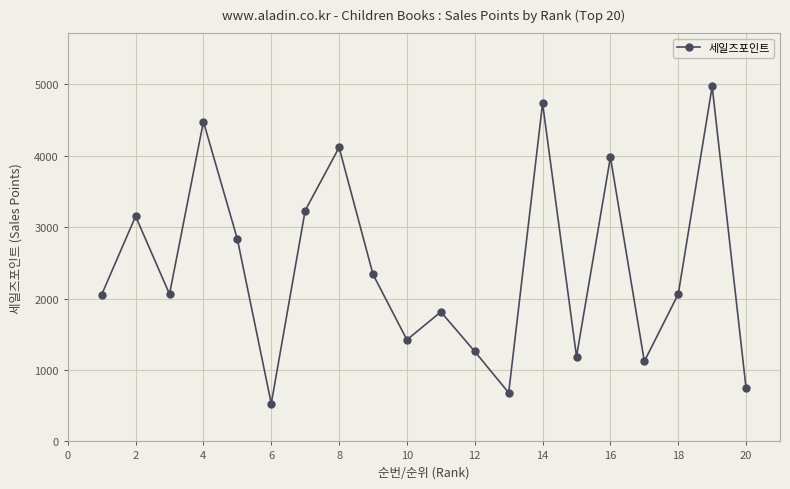

What is the smallest value displayed?

530